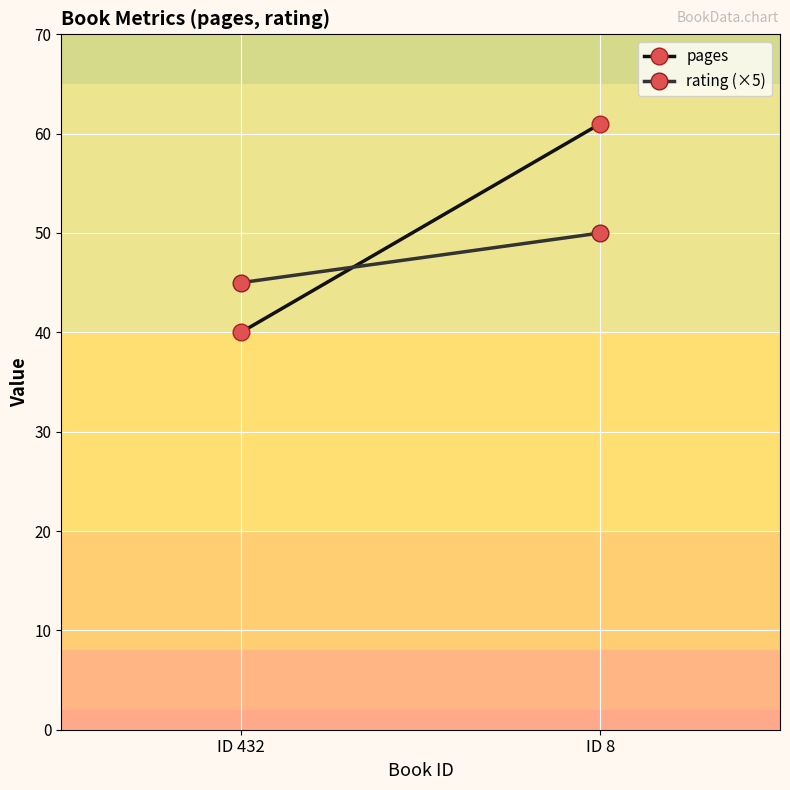

At ID 8, list the series in order from smallest to largest.

rating (×5), pages